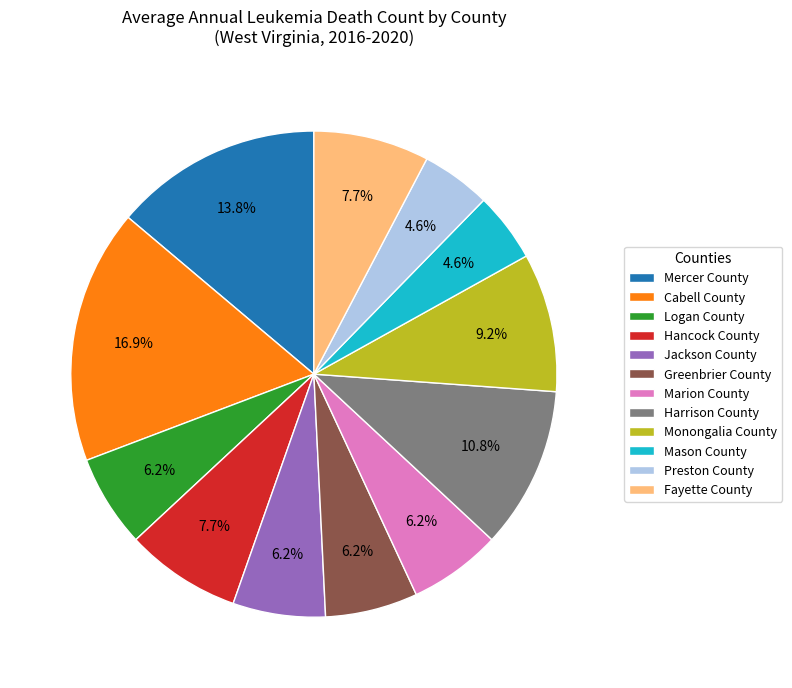

How many segments does this pie chart have?

12